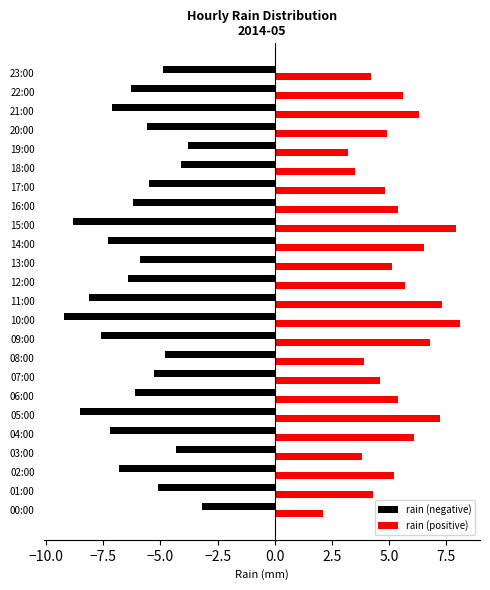

What is the difference between the highest and lowest values at 02:00?

12.0